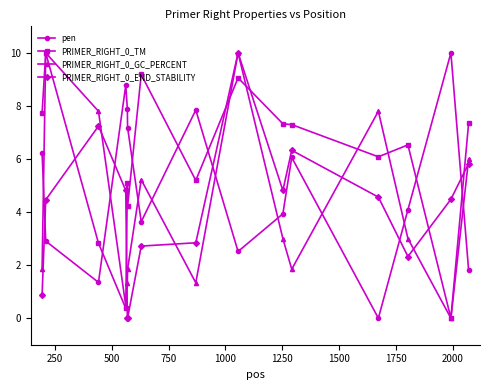

What is the value of the pen point at the 8th from the left?

7.8